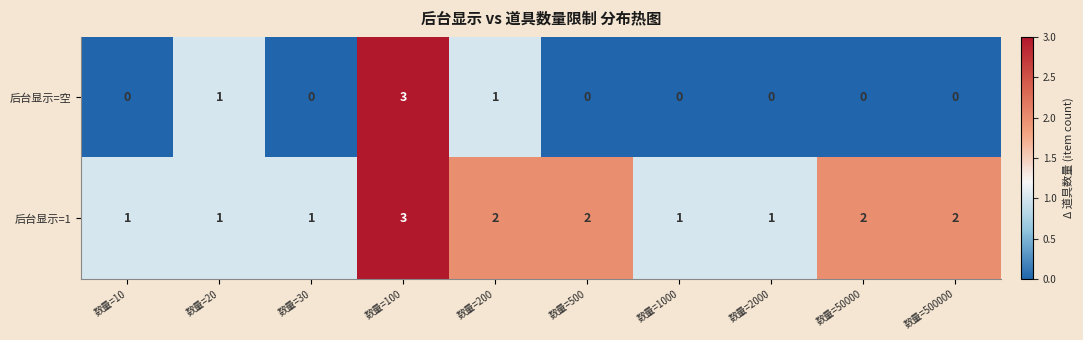

Which series has the widest spread of values?

后台显示=空